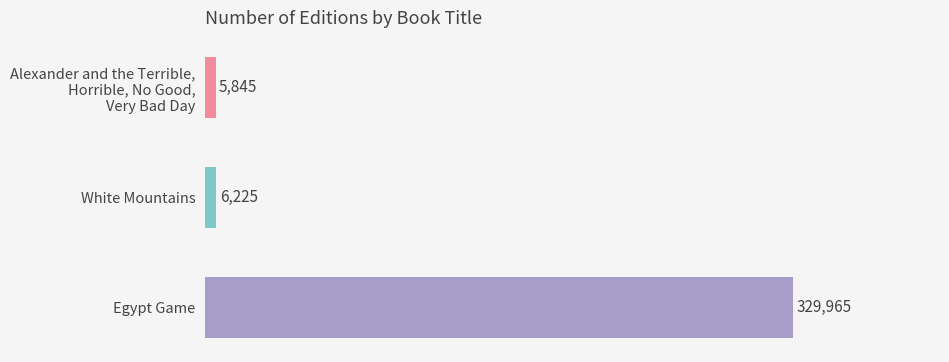

At which label is the value closest to 167905?

White Mountains